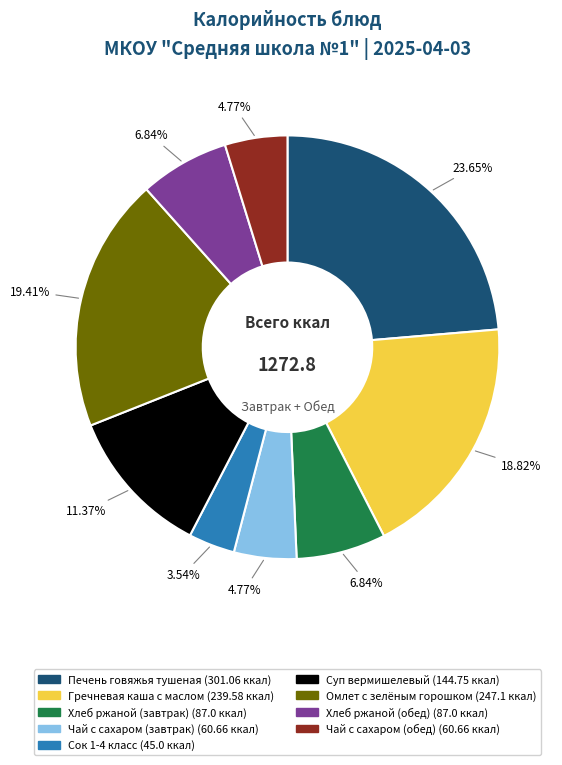

How many segments does this pie chart have?

9